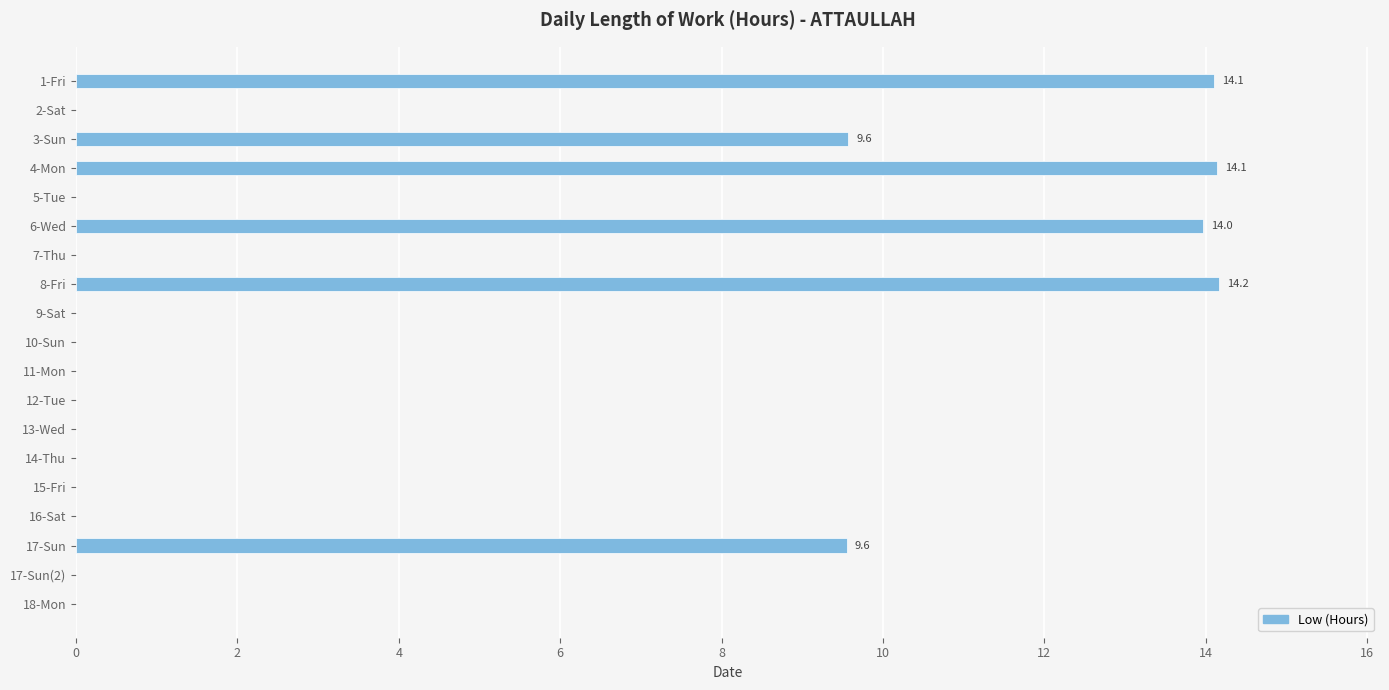

What is the maximum value shown in the chart?

14.2